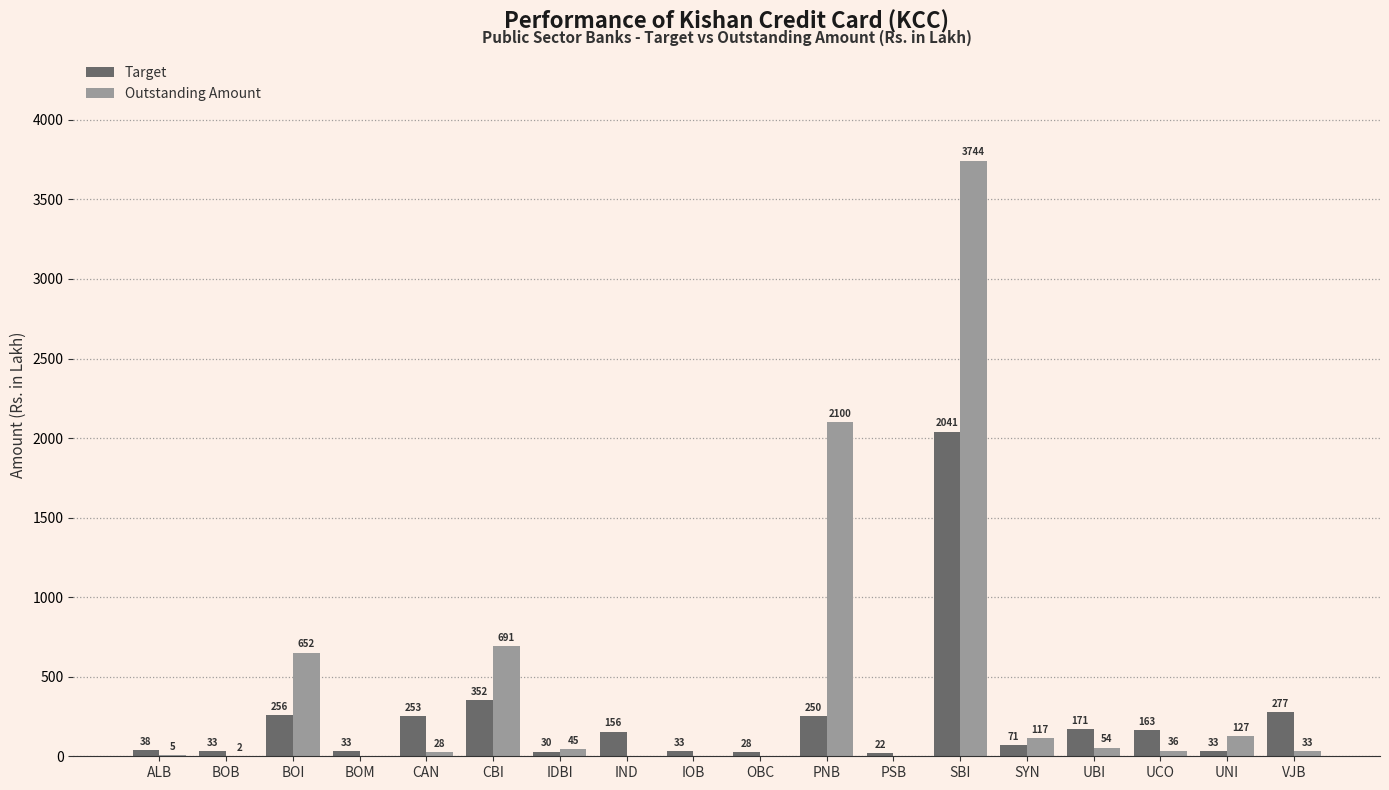

Is the value of Target at BOI greater than the value of Outstanding Amount at SBI?

No